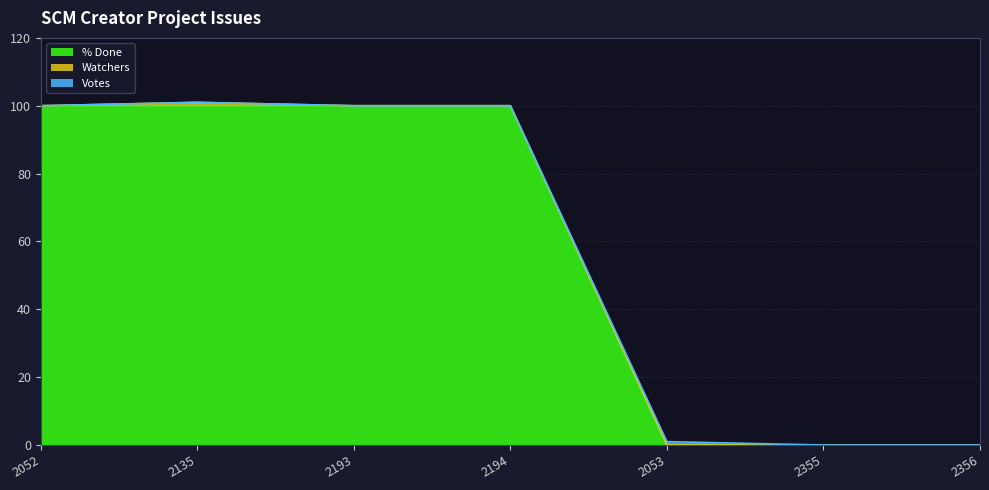

Between 2052 and 2355, which series saw the biggest shift?

% Done